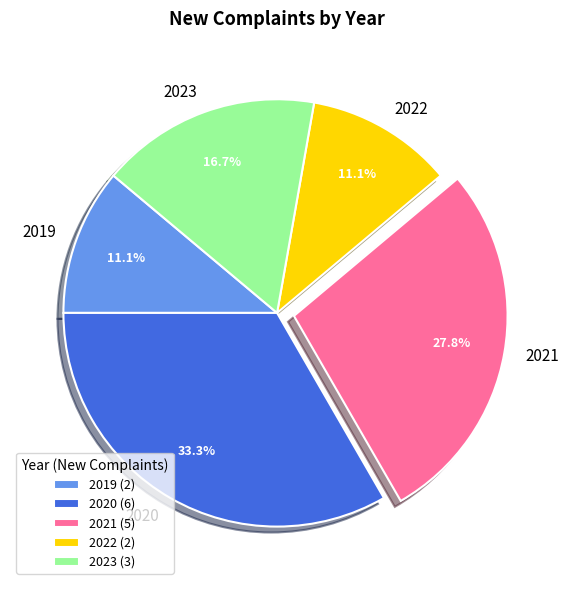

What percentage is the 2023 slice, to the nearest percent?

17%